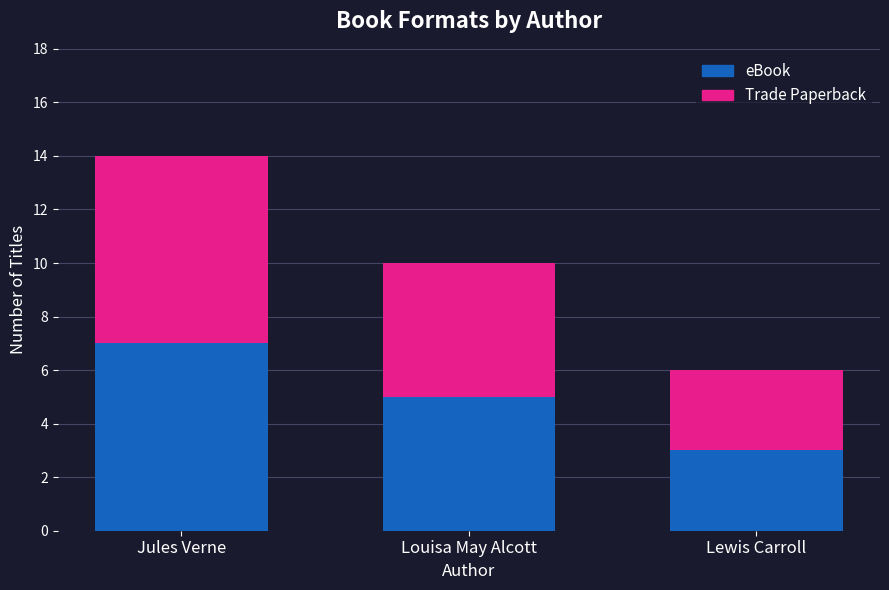

How many values in the eBook series are below 5?

1